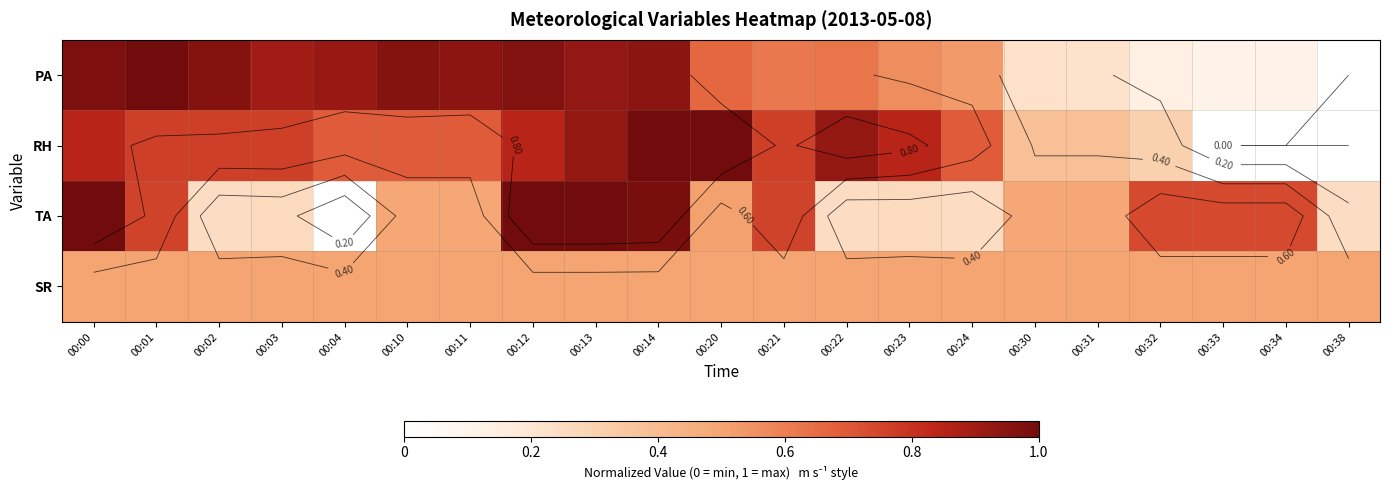

What is the spread (max minus min) of values at 00:32?

0.6